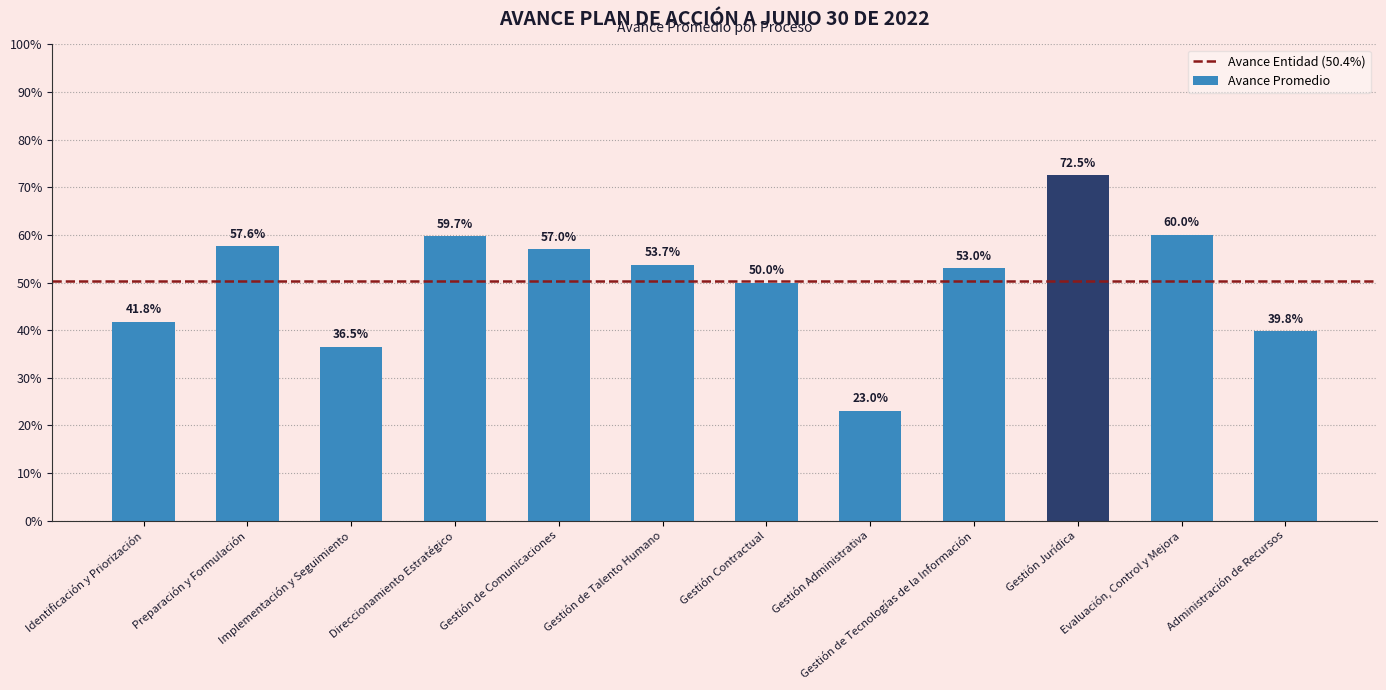

What is the approximate value at Gestión de Comunicaciones?

0.6